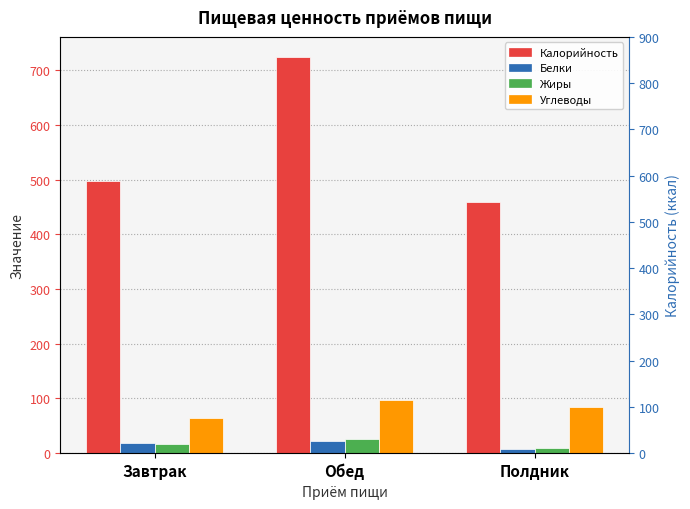

Reading right to left, what are all the values shown in this chart?

Калорийность: 458.4	724.6	497.5
Белки: 7.9	21.9	17.8
Жиры: 10.1	25.3	17.2
Углеводы: 84.6	98.1	63.6